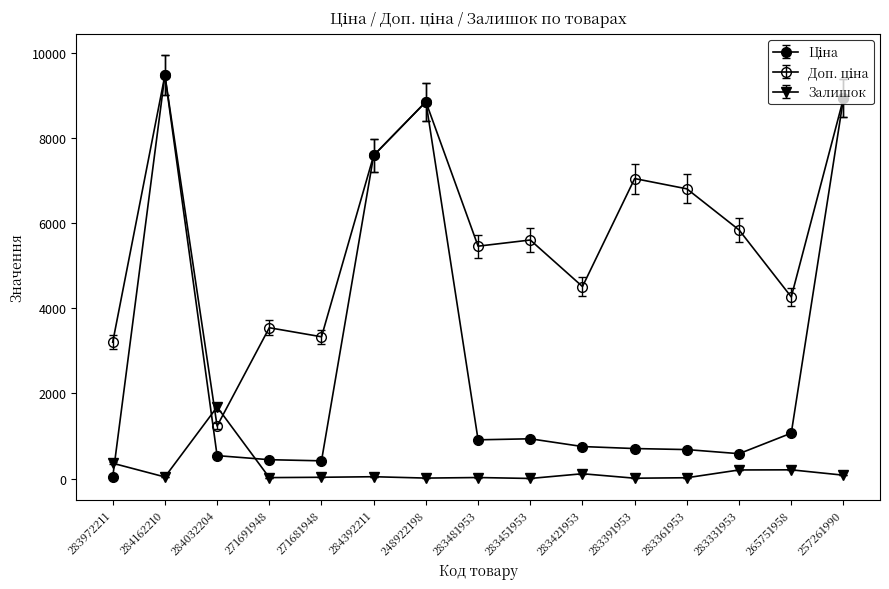

How many interior local peaks does the Ціна series have?

3